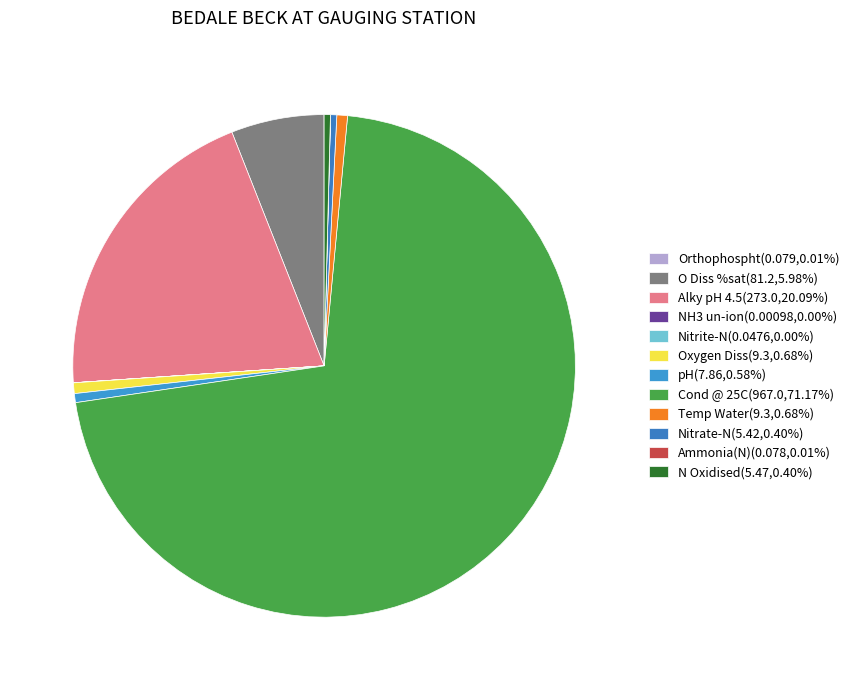

Is it true that Cond @ 25C is 71% of the pie?

True